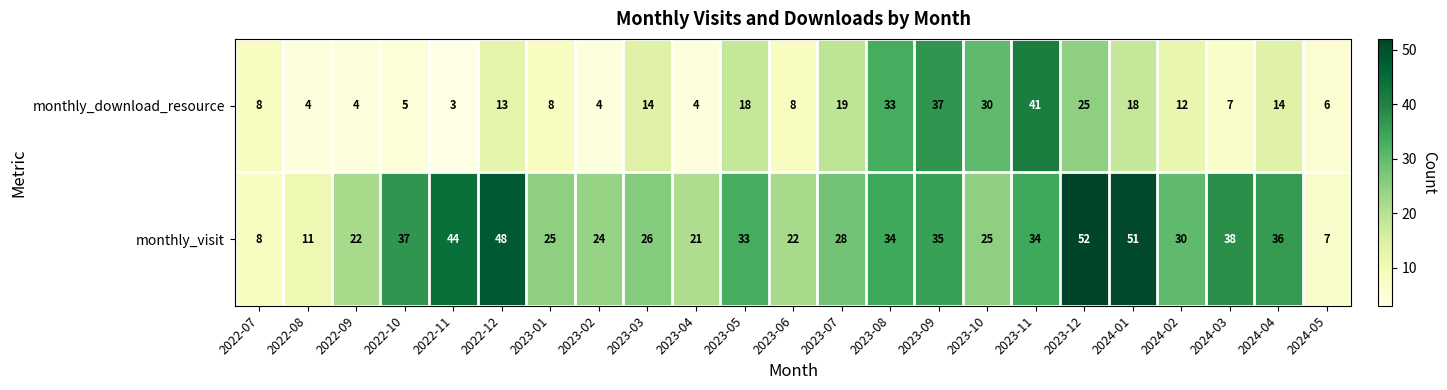

The value of monthly_visit at 2023-12 is 85. True or false?

False